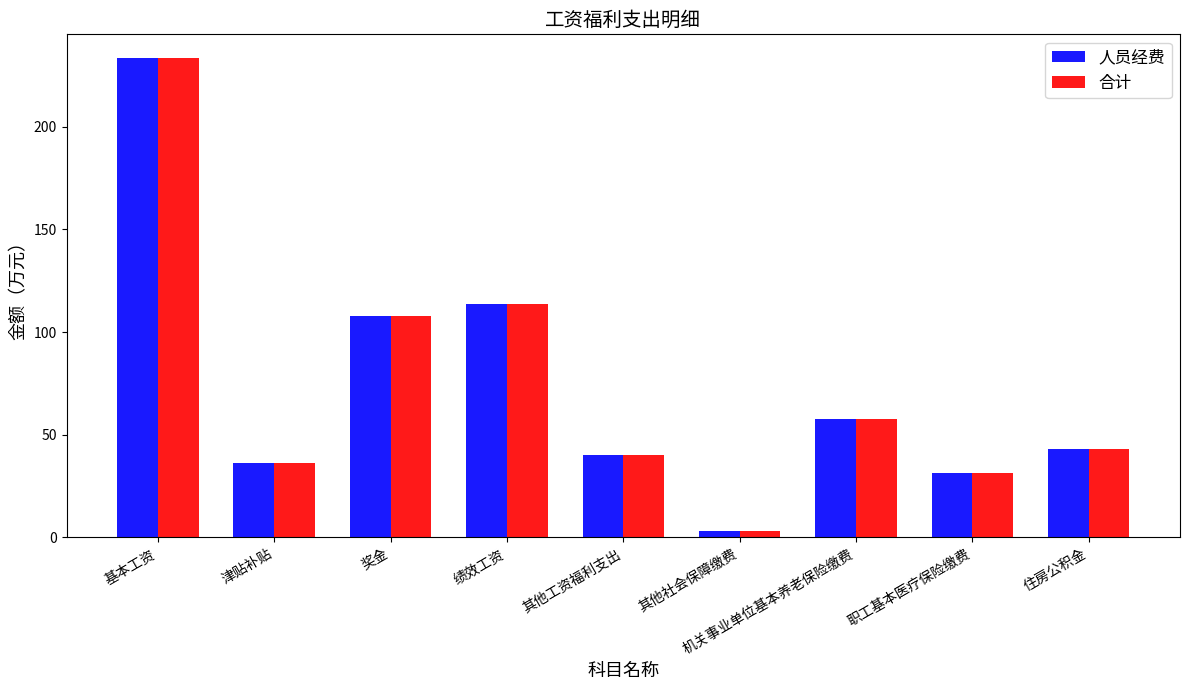

What is the label of the 8th bar from the left?

职工基本医疗保险缴费